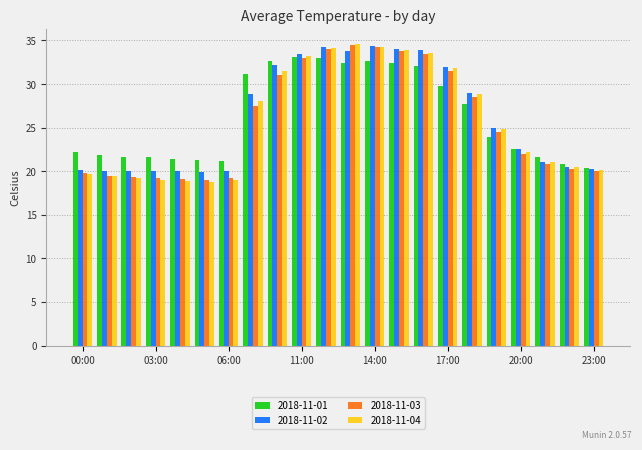

What is the difference between the maximum and minimum values in the 2018-11-03 series?

15.5